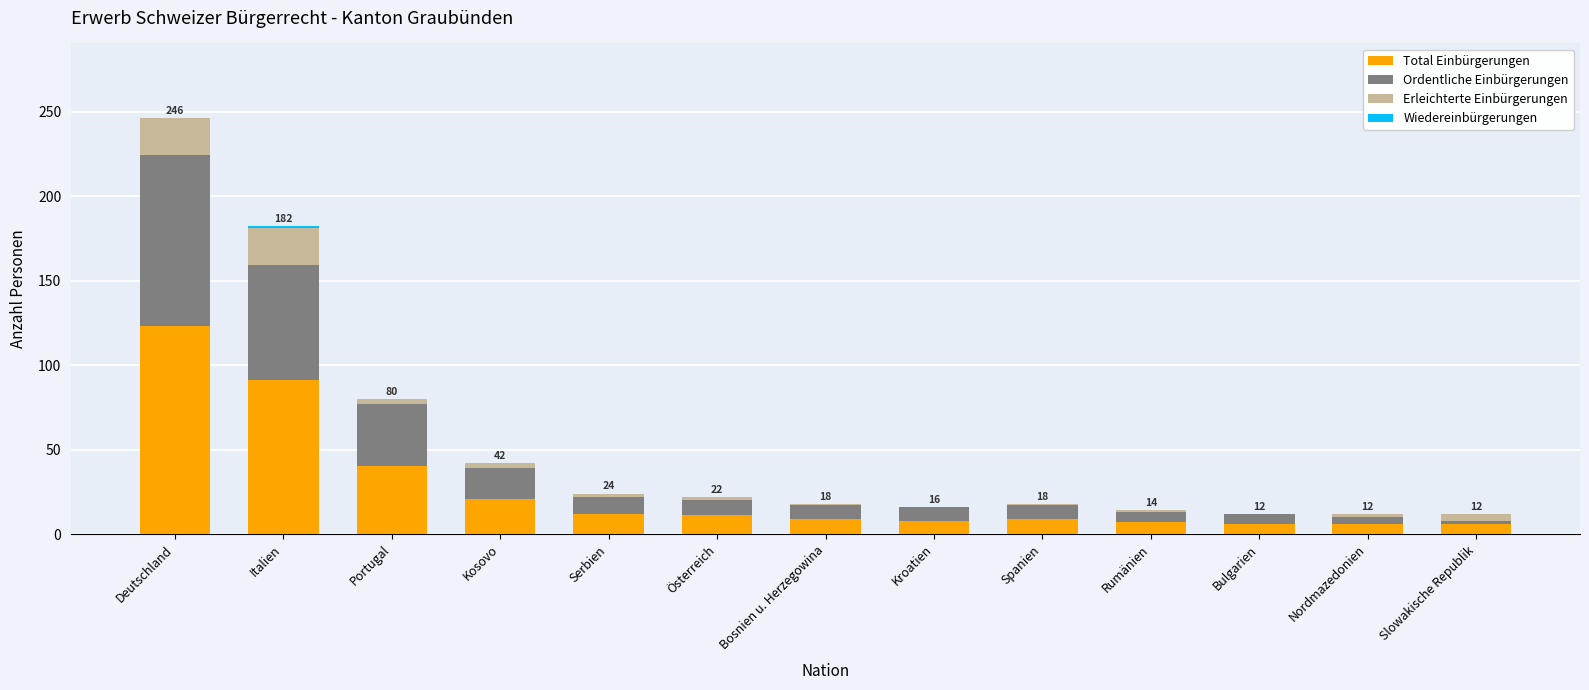

What is the sum of all Total Einbürgerungen values?

349